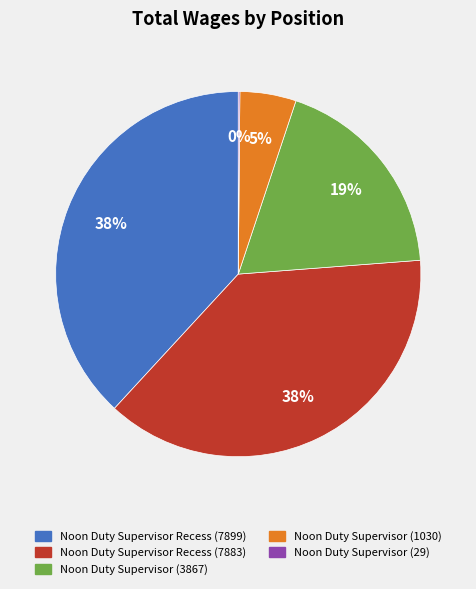

To the nearest percent, what portion does Noon Duty Supervisor Recess (7883) represent?

38%